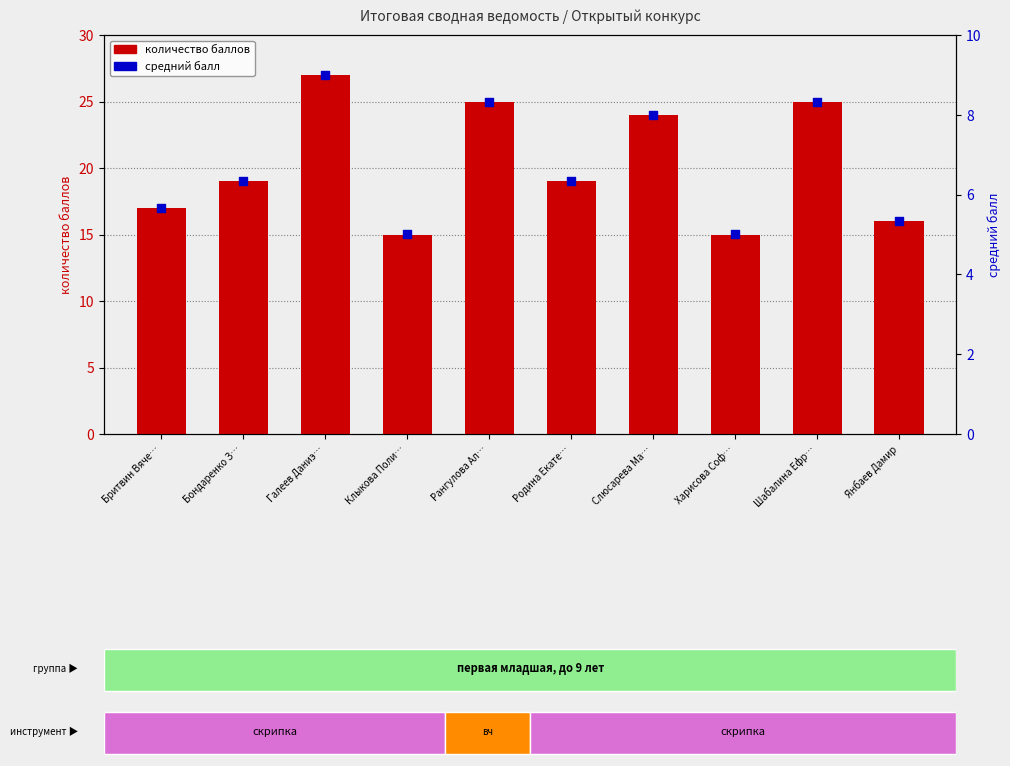

Which series has the widest spread of Y values?

количество баллов